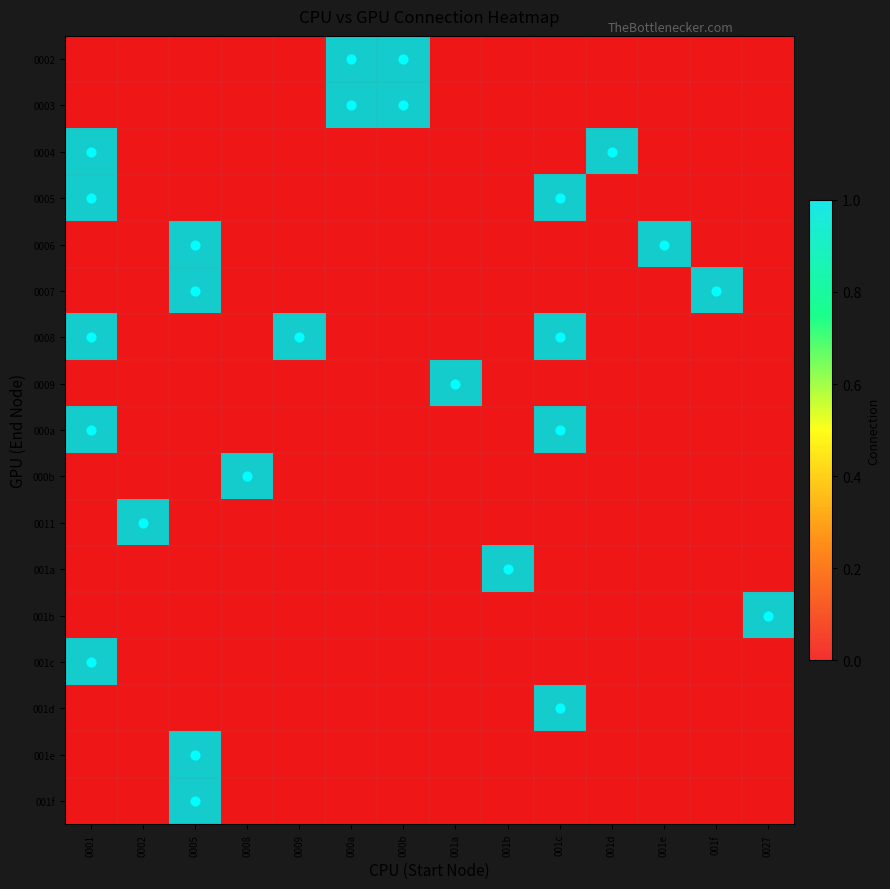

Count the number of data series in this chart.

17